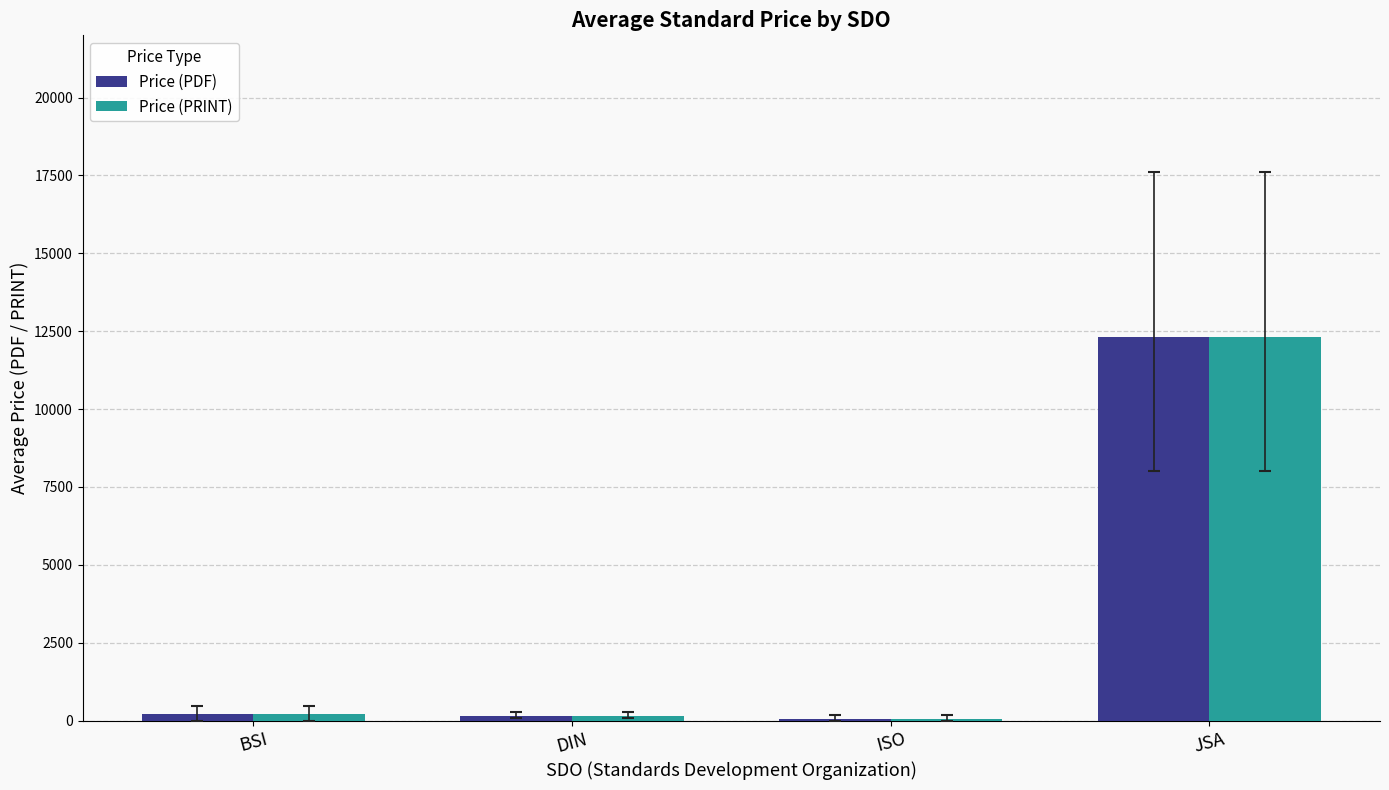

What is the sum of all Price (PRINT) values?

12742.5